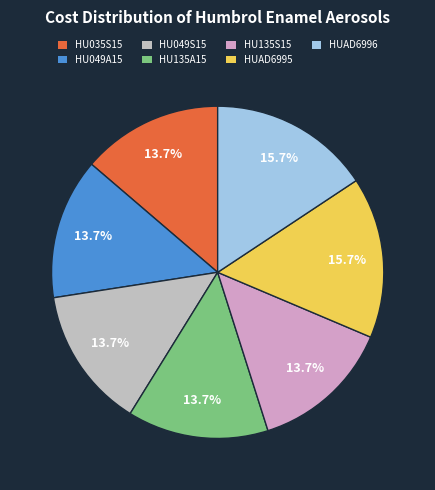

To the nearest percent, what is the difference between the largest and smallest slice percentages?

2%